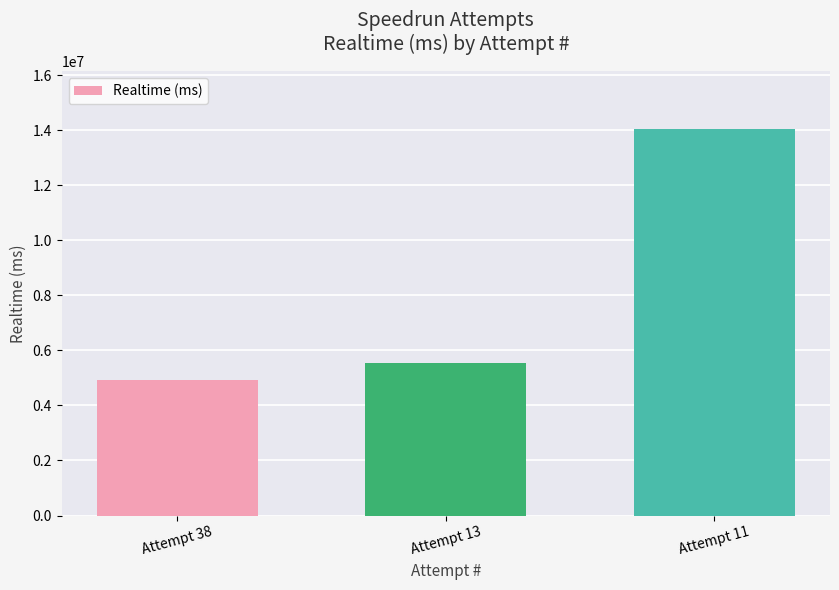

What is the value of the 1st bar from the left?

4921517